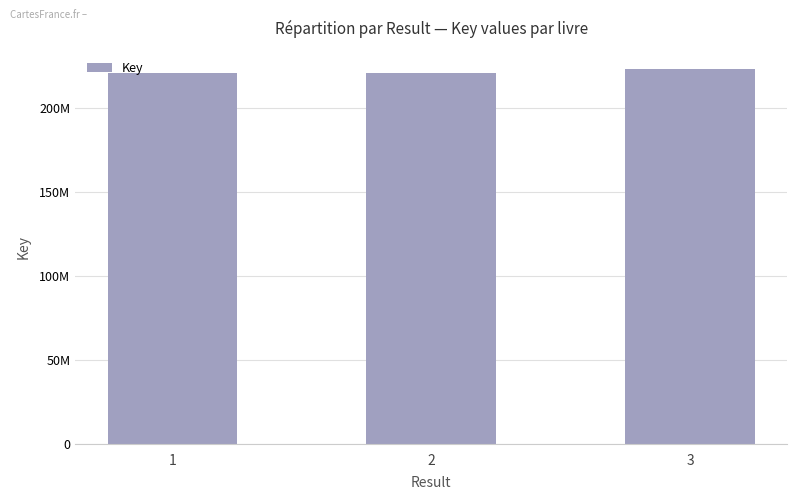

Does the chart contain any negative values?

No